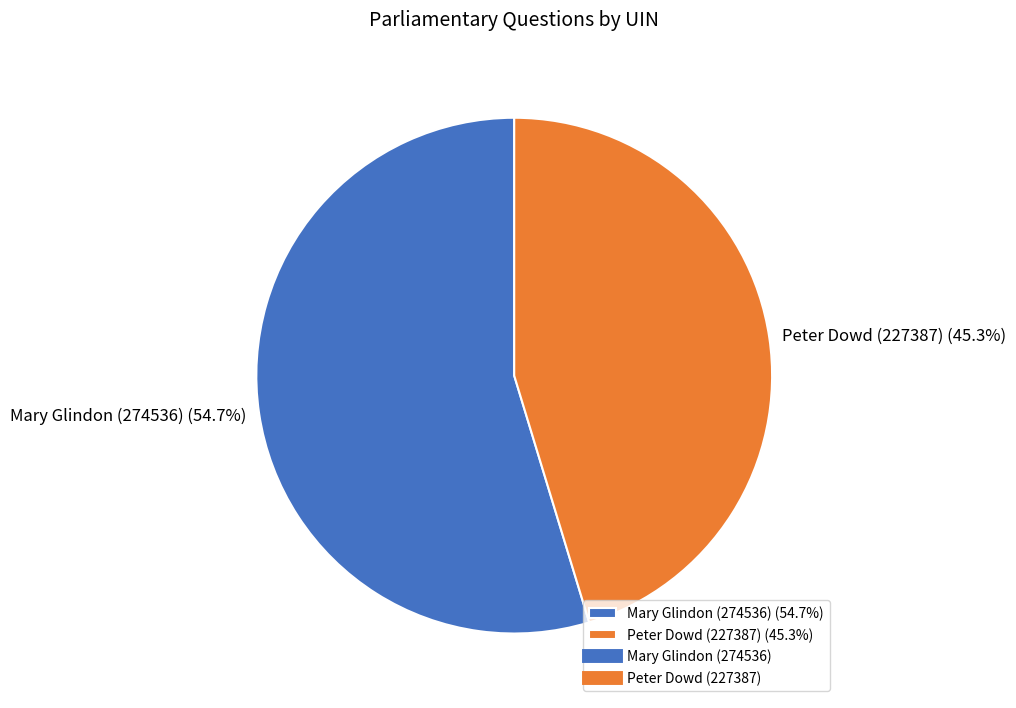

Is there a majority slice in this chart?

Yes